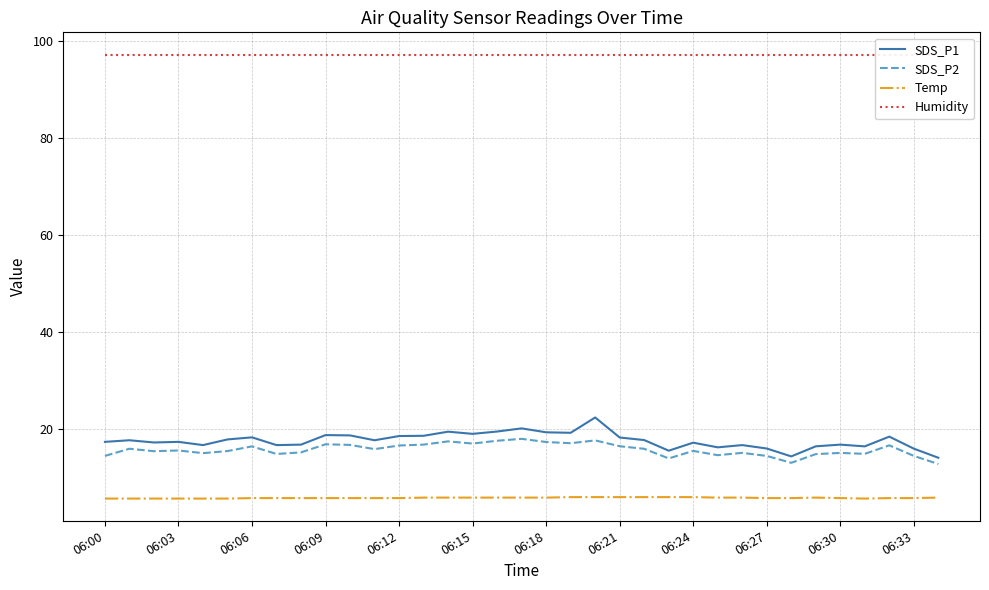

What is the lowest value of the SDS_P1 series?

14.0